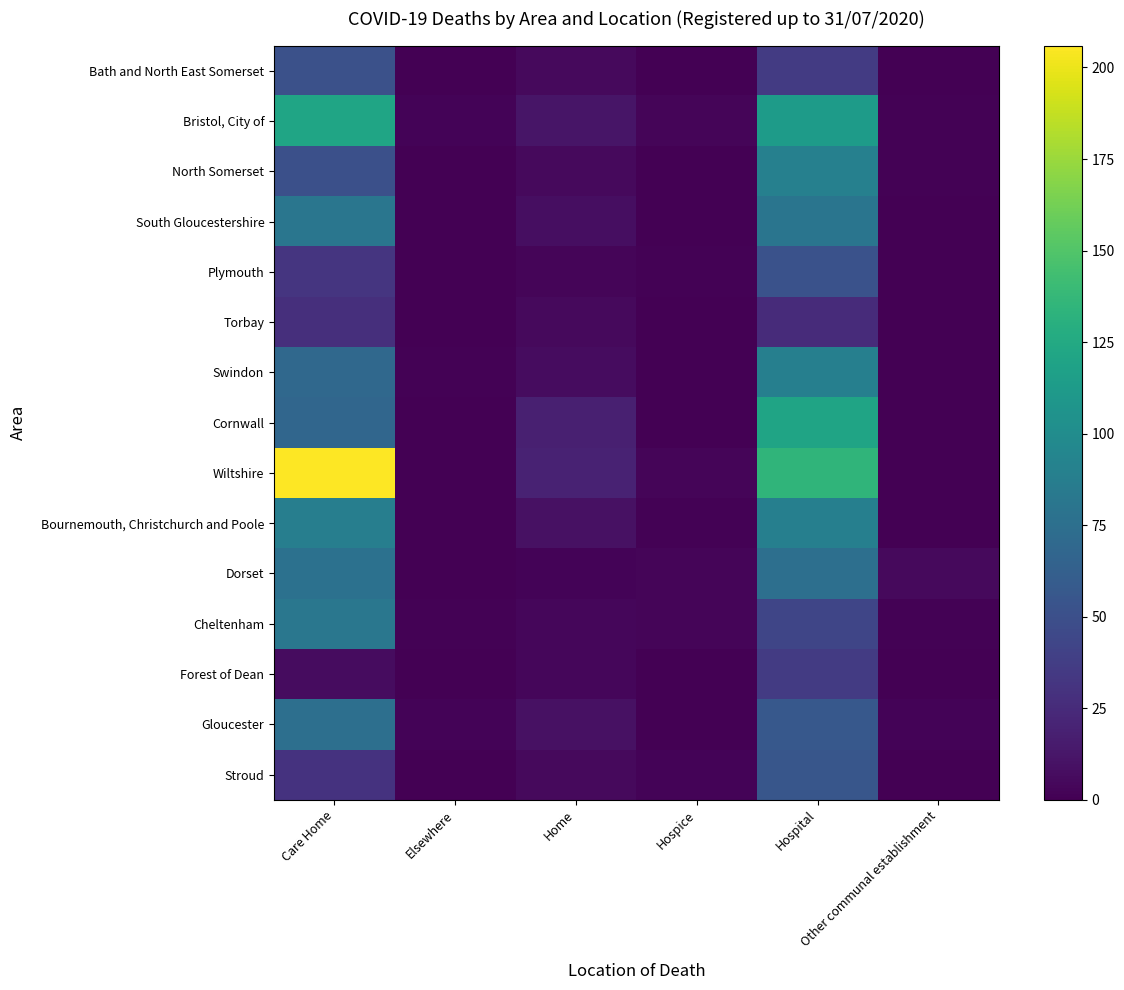

At which label does Dorset first exceed 5?

Care Home